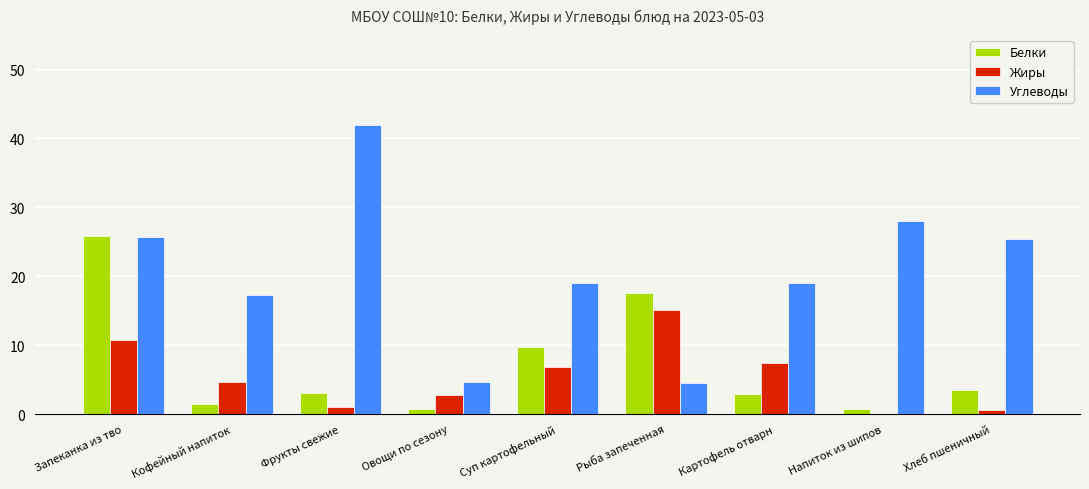

What is the greatest value displayed?

42.0